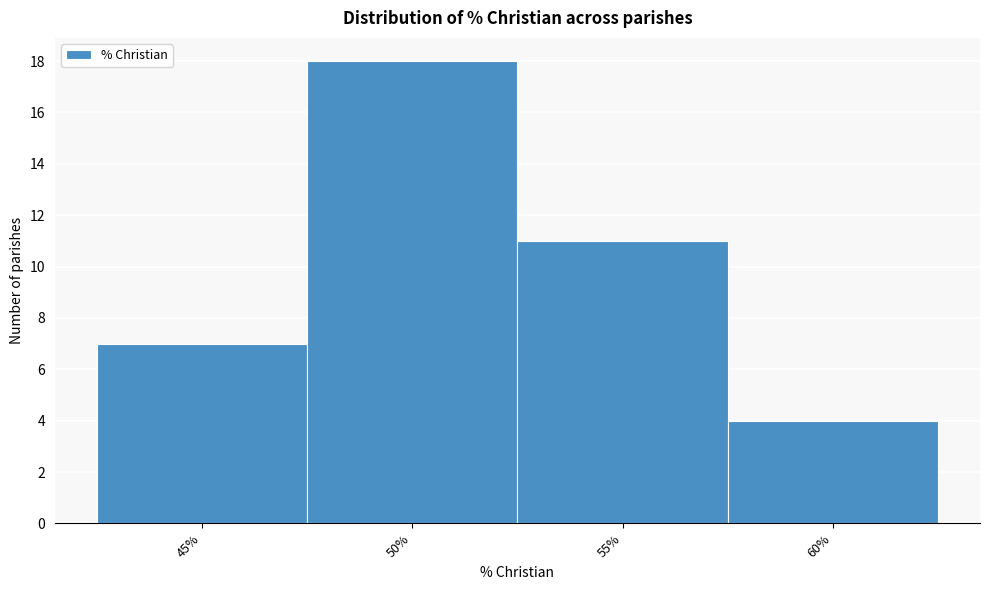

Reading left to right, what are all the values shown in this chart?

45%=7	50%=18	55%=11	60%=4